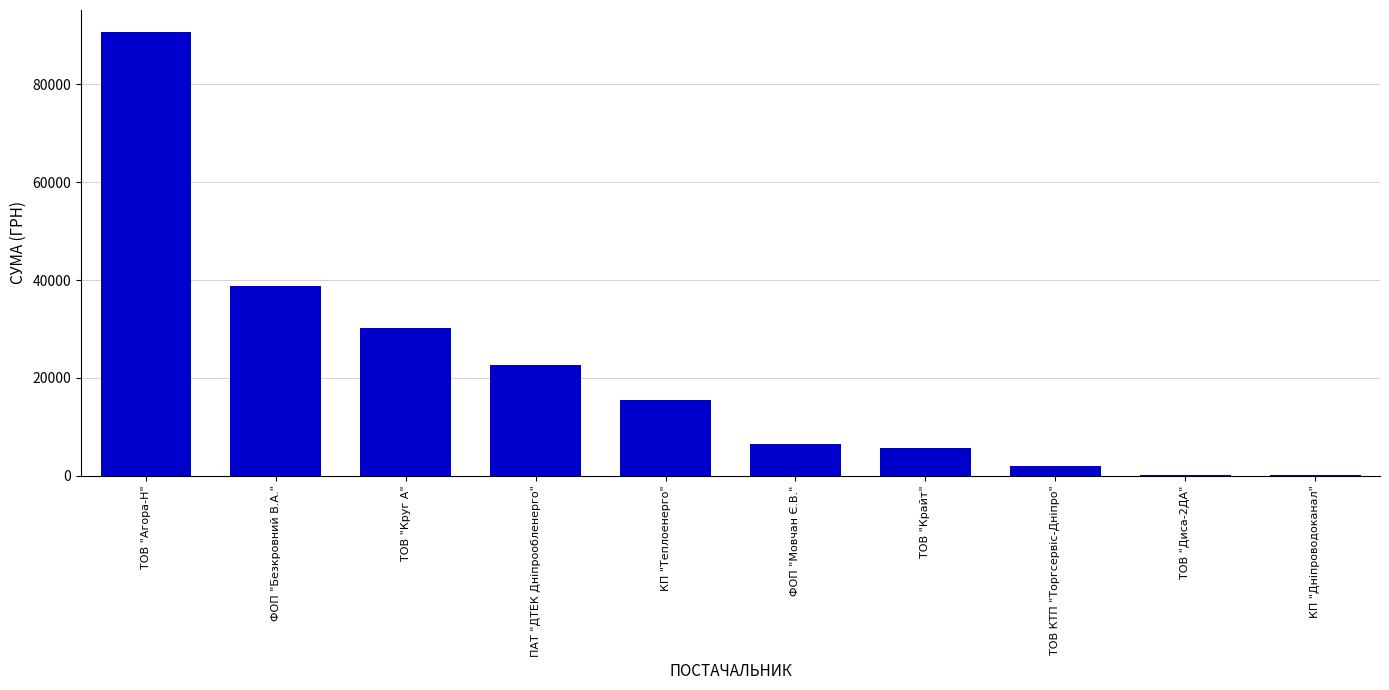

Which has a higher value, ФОП "Мовчан Є.В." or ТОВ "Крайт"?

ФОП "Мовчан Є.В."